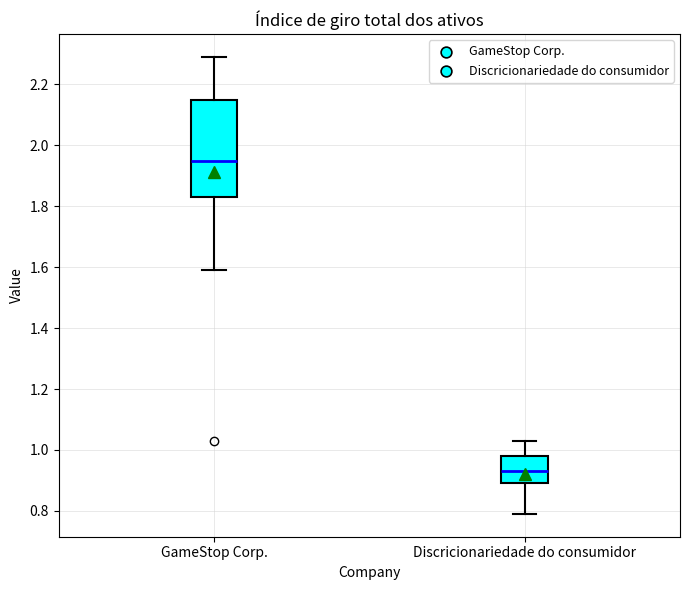

Reading left to right, transcribe this box plot: for each box, give where its median line is, the range the box spans, and where its two whiskers end, as read against the y-axis. The values are not printed on the chart, so give them approximately, as read against the axis.

GameStop Corp.: median 1.96, box 1.84 to 2.16, whiskers 1.60 to 2.30
Discricionariedade do consumidor: median 0.94, box 0.90 to 0.98, whiskers 0.80 to 1.04